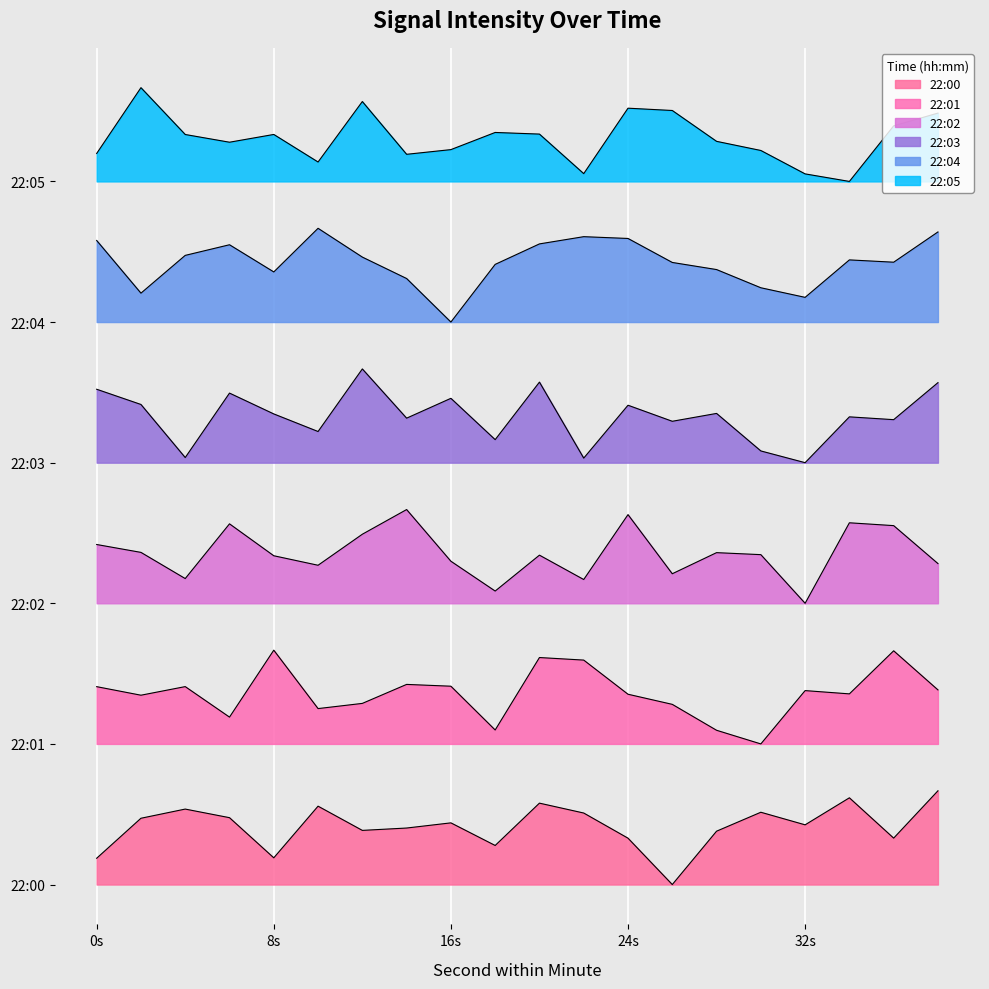

True or false: 22:05 and 22:01 cross at least once.

False